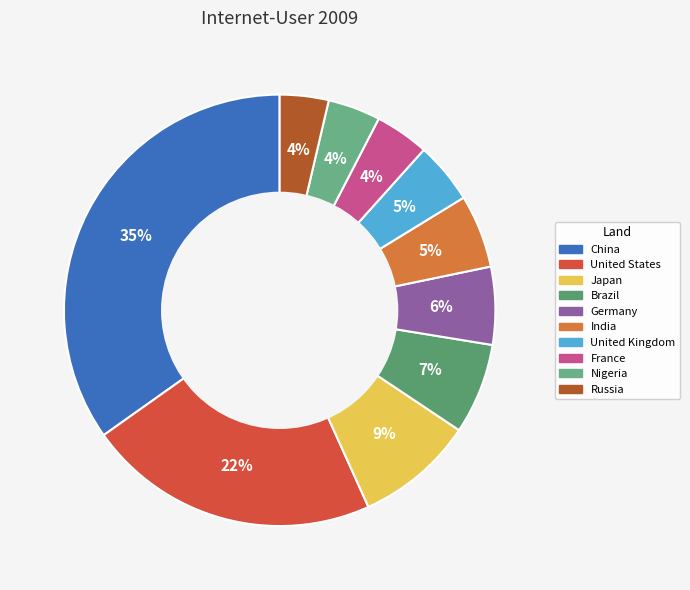

To the nearest percent, what portion does Brazil represent?

7%